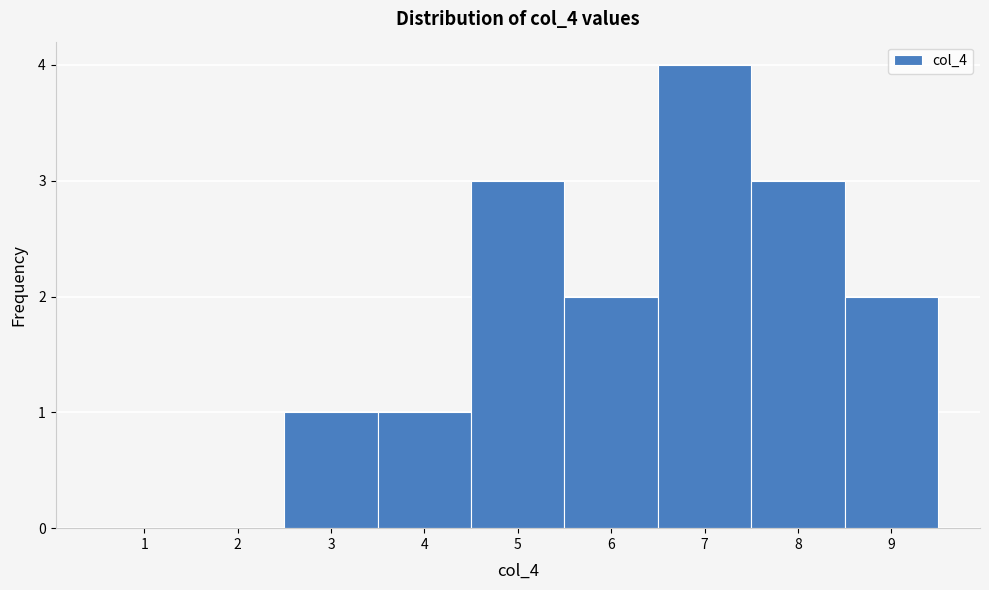

Which range on the x-axis has the tallest bar?

6.5 to 7.5